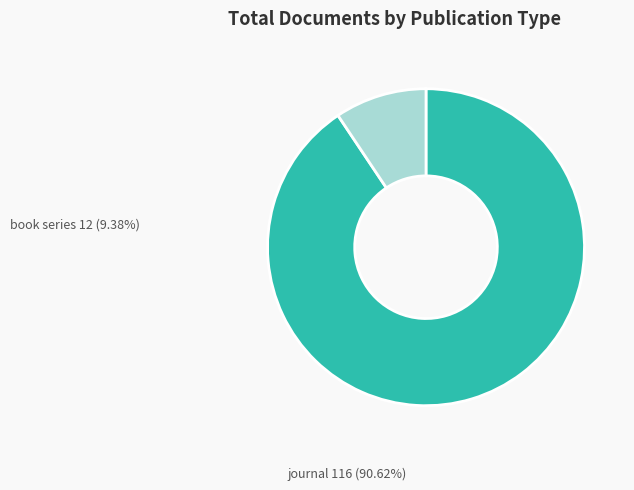

What is the largest slice in the pie chart?

journal